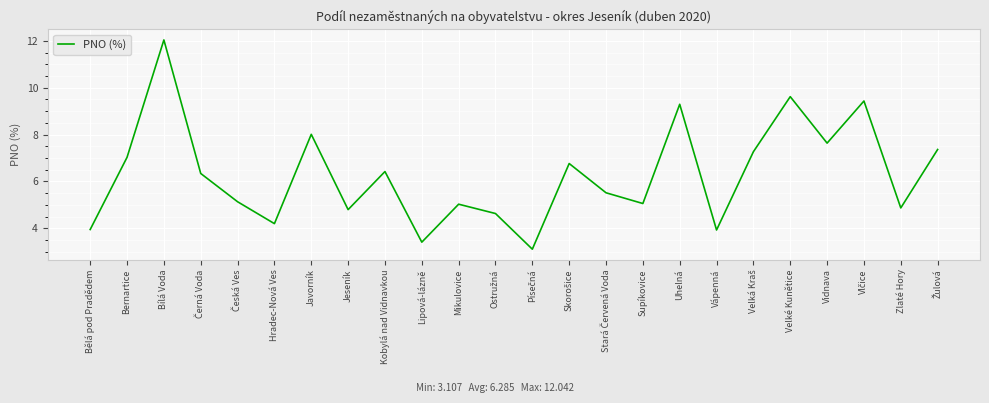

Approximately how many times larger is the value at Kobylá nad Vidnavkou compared to Vápenná?

1.6